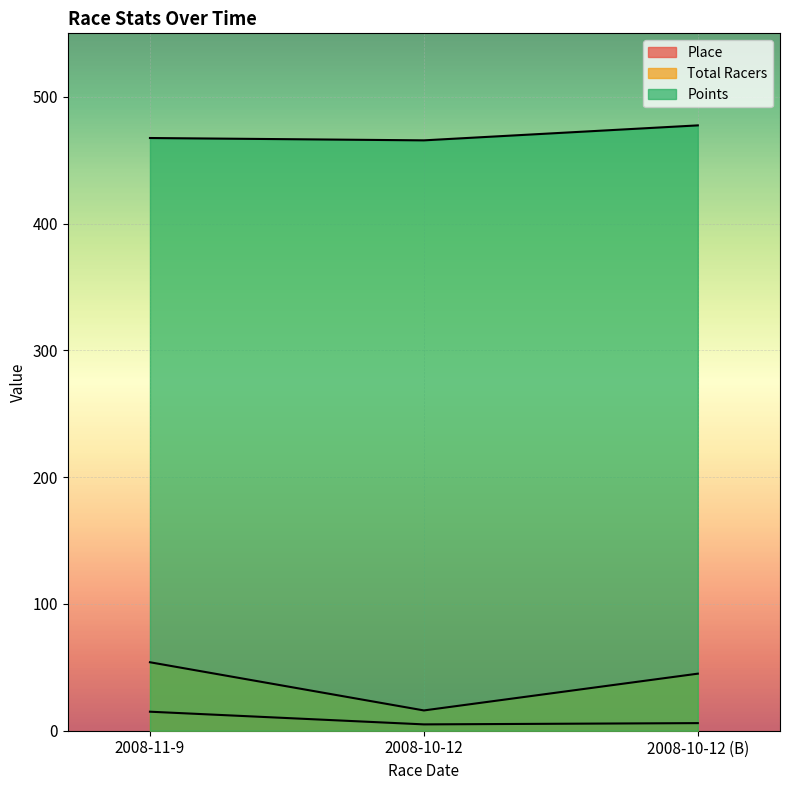

How many data points in Total Racers are above 45?

1